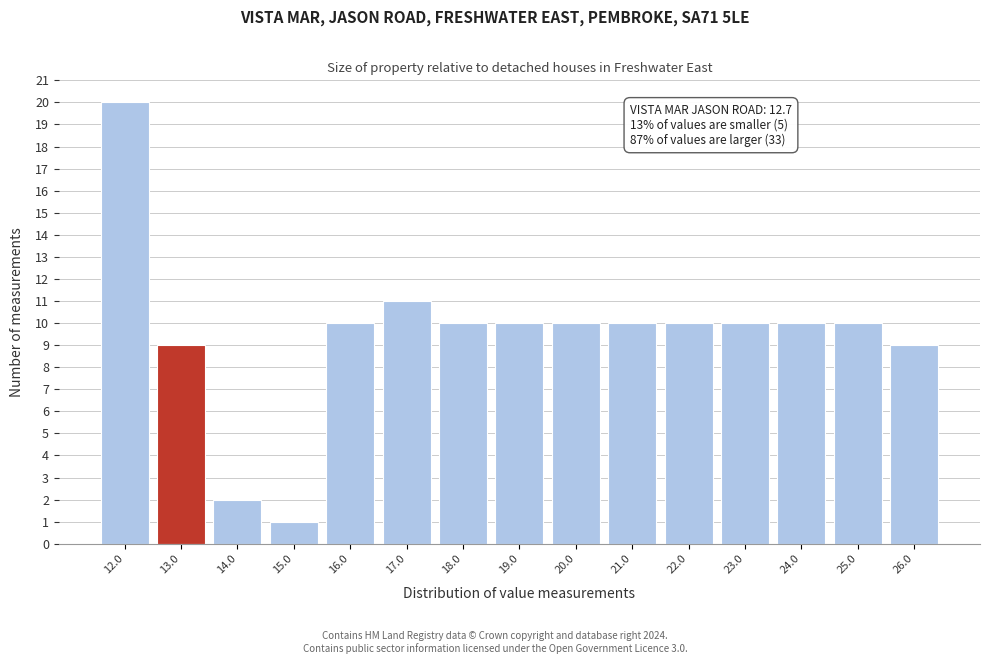

Which range on the x-axis has the tallest bar?

11.5 to 12.5